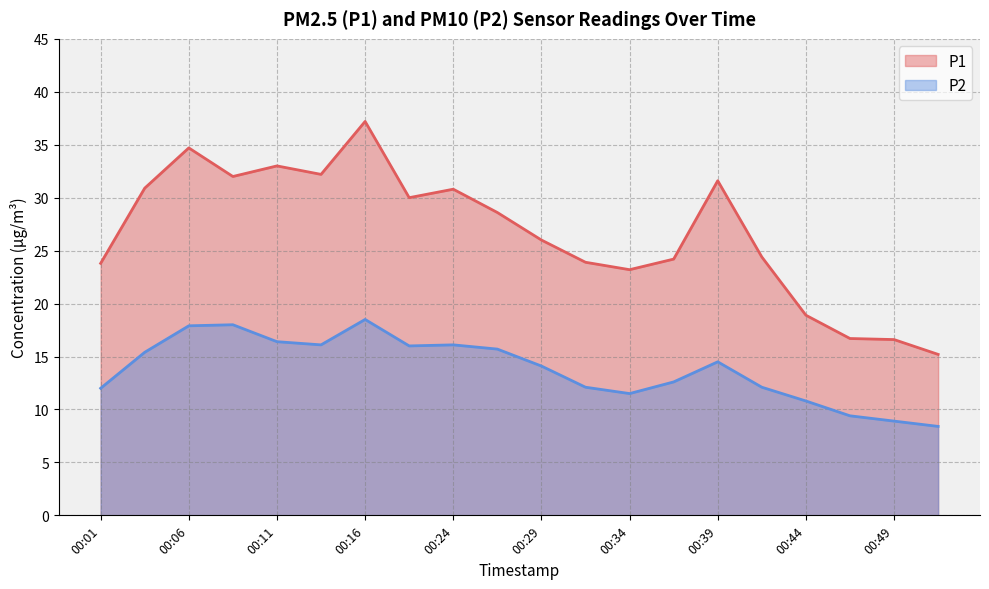

True or false: P1 and P2 intersect in this chart.

False